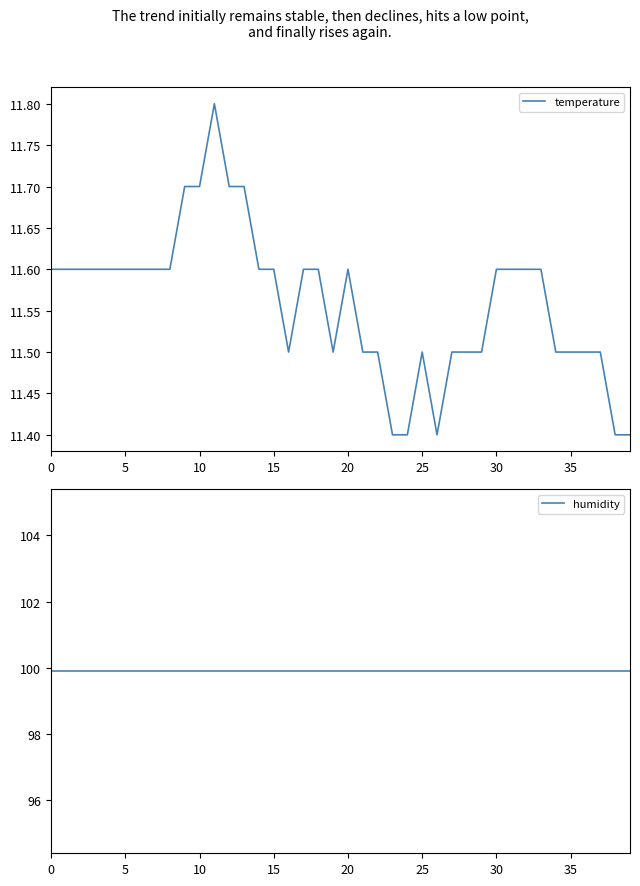

At how many categories does at least one series exceed 98?

40